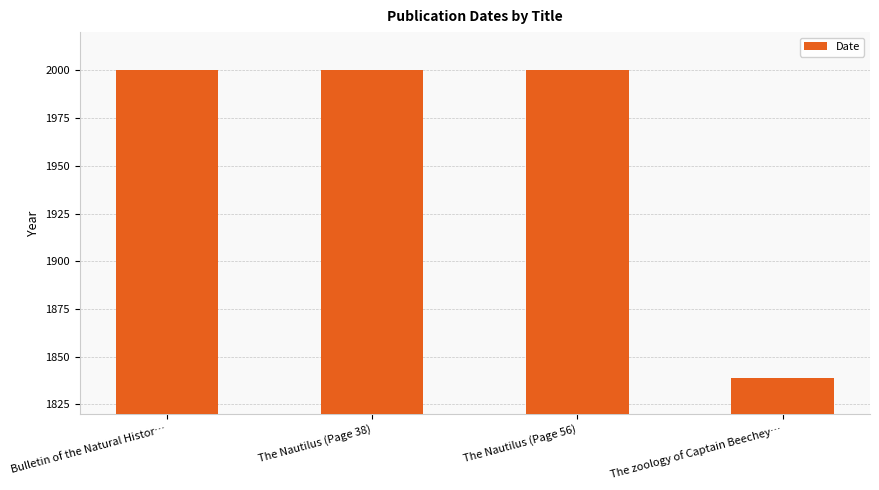

What is the change in value from The Nautilus (Page 56) to The zoology of Captain Beechey…?

-161